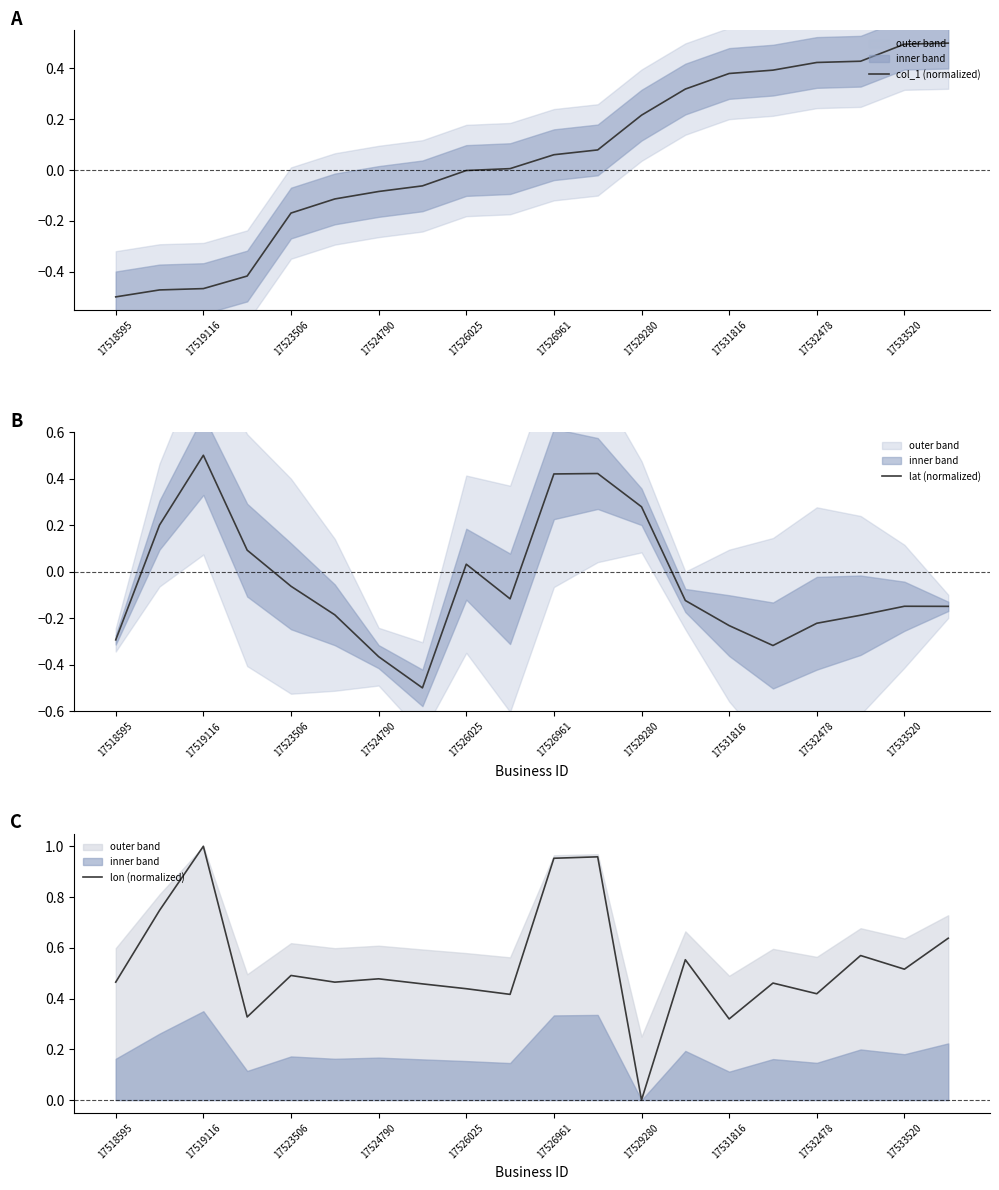

What is the maximum value for col_1 (normalized)?

0.5